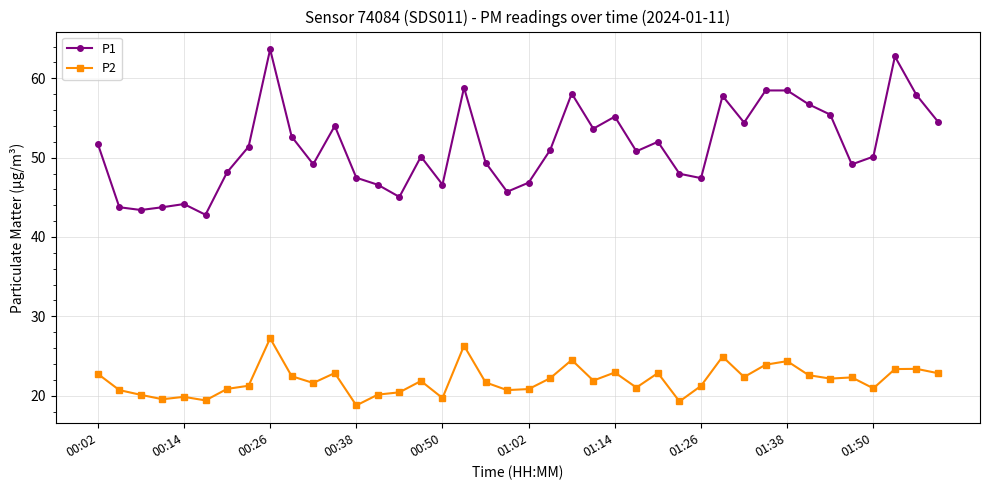

In P1, how many points are lower than both neighbors (excluding endpoints)?

11